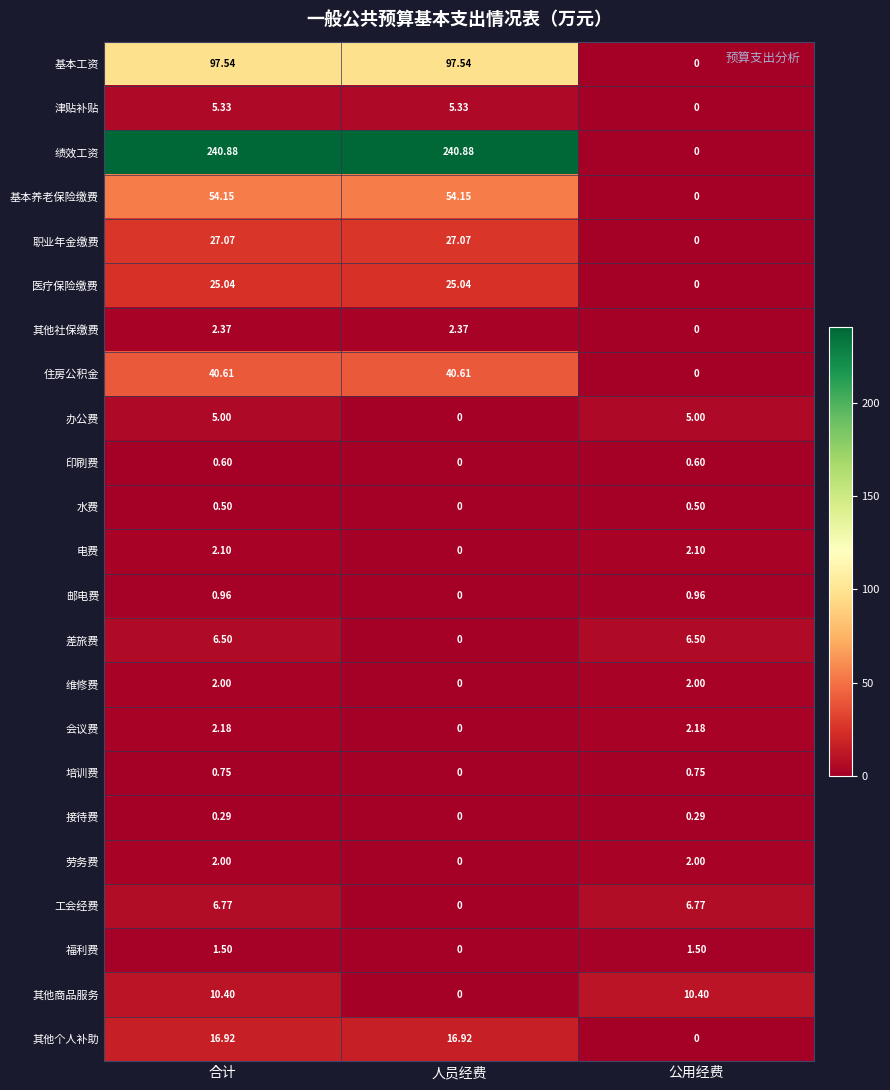

At which label does 其他个人补助 first exceed 16?

合计